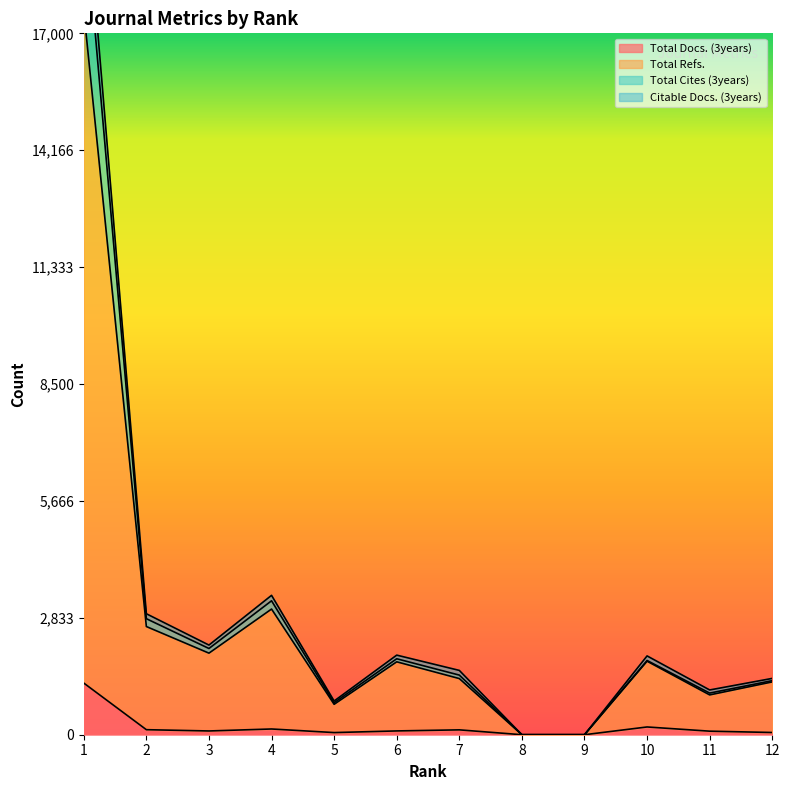

Is the value of Total Cites (3years) at 4 greater than the value of Total Docs. (3years) at 9?

Yes